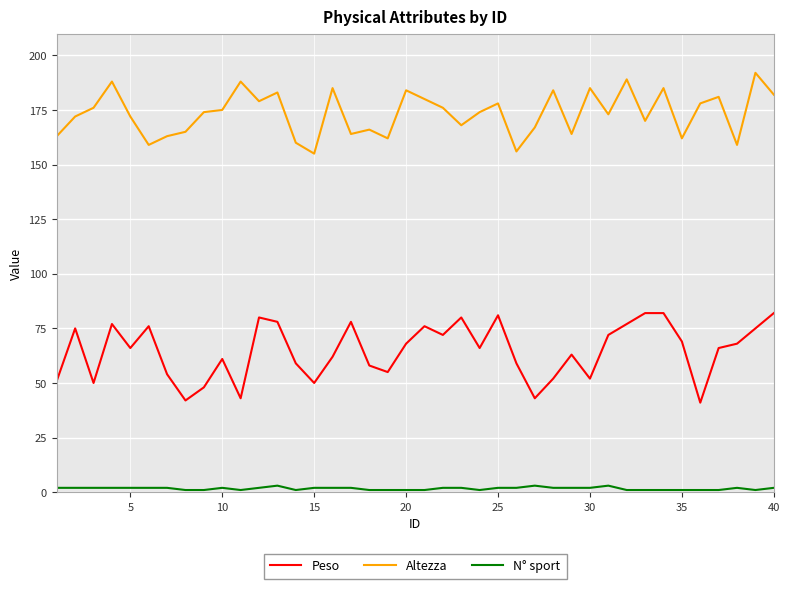

True or false: Altezza and N° sport intersect in this chart.

False